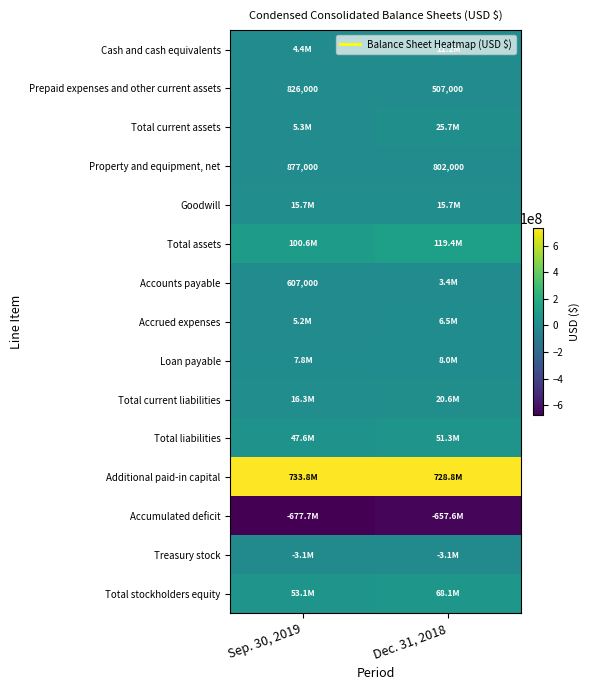

Where is Accumulated deficit nearest to the value -667697000?

Sep. 30, 2019